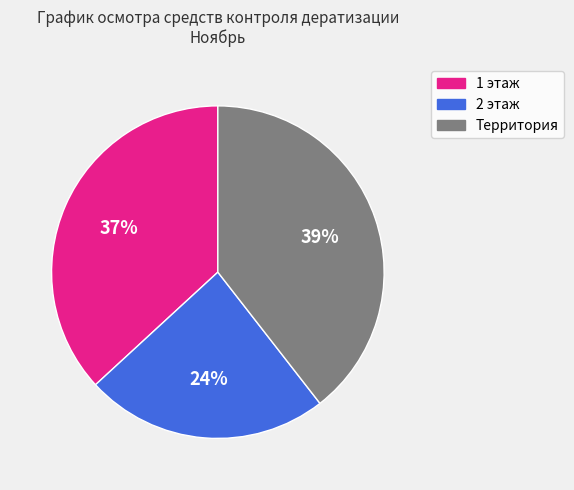

What percentage is the 1 этаж slice, to the nearest percent?

37%